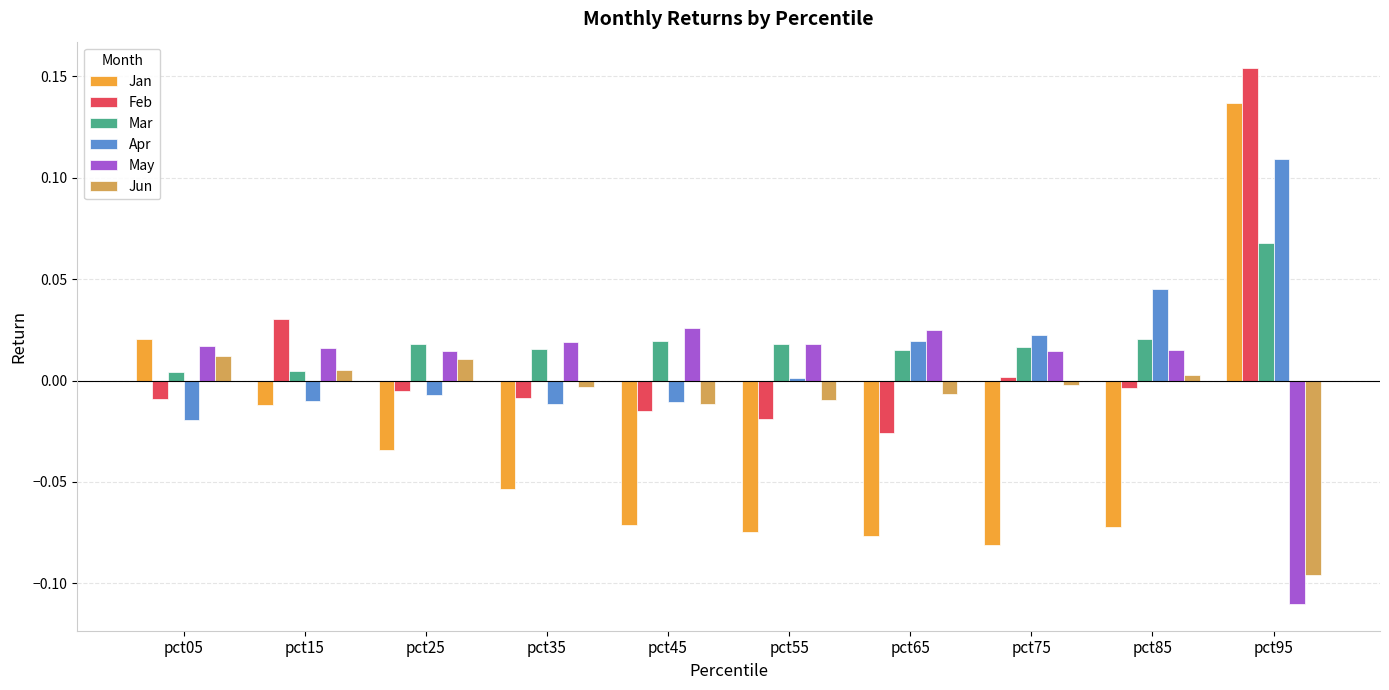

The Mar series shows 0.0 at pct15. True or false?

True